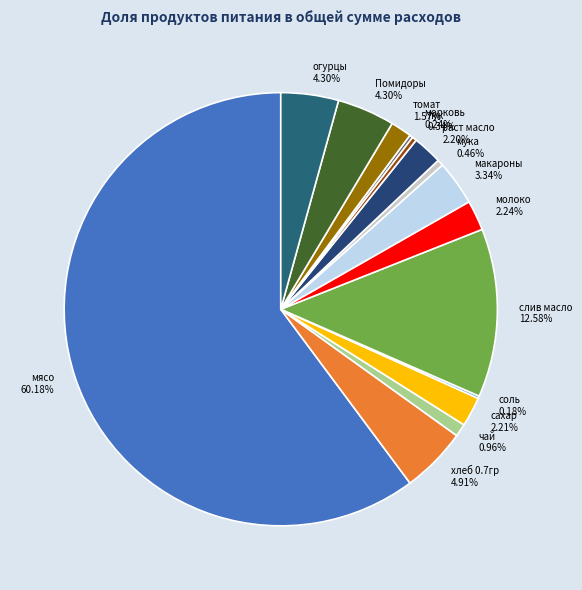

Which slice is the largest?

мясо